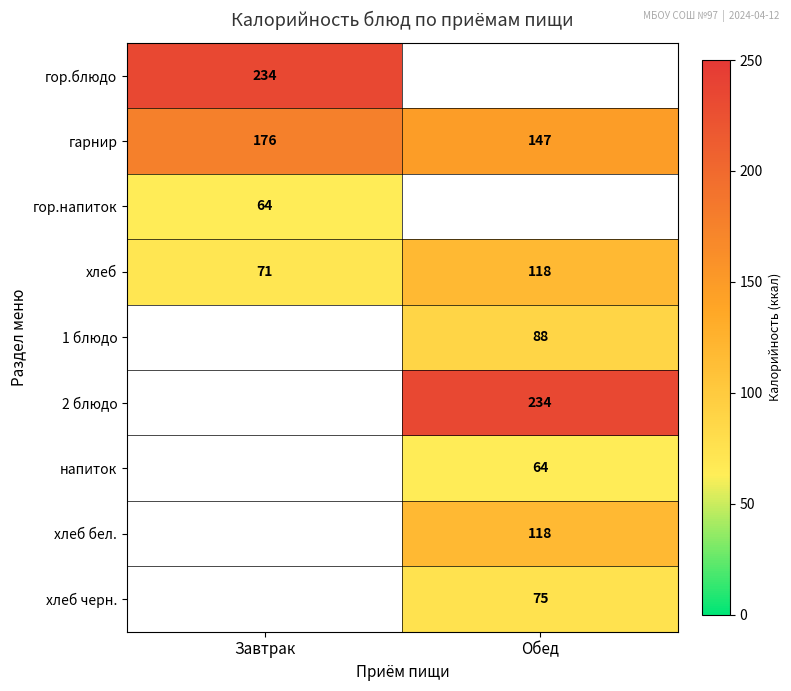

The 1 блюдо series shows 88 at Обед. True or false?

True